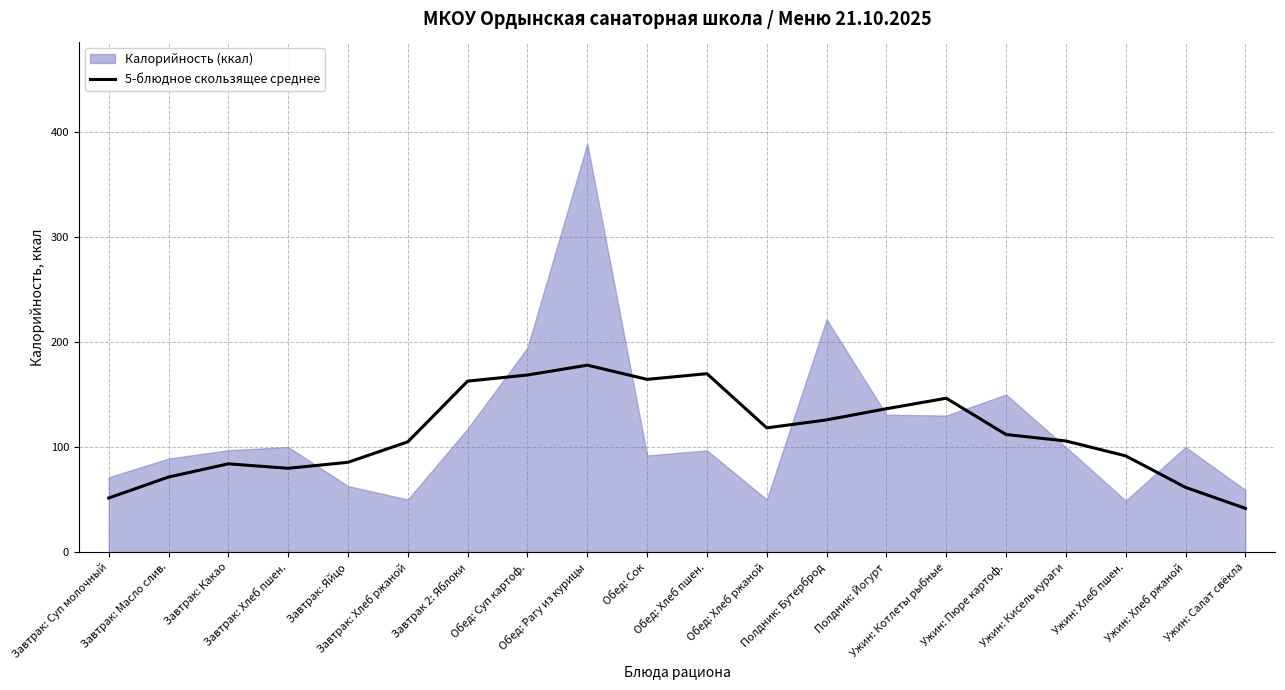

What is the label of the 19th point from the left?

Ужин: Хлеб ржаной